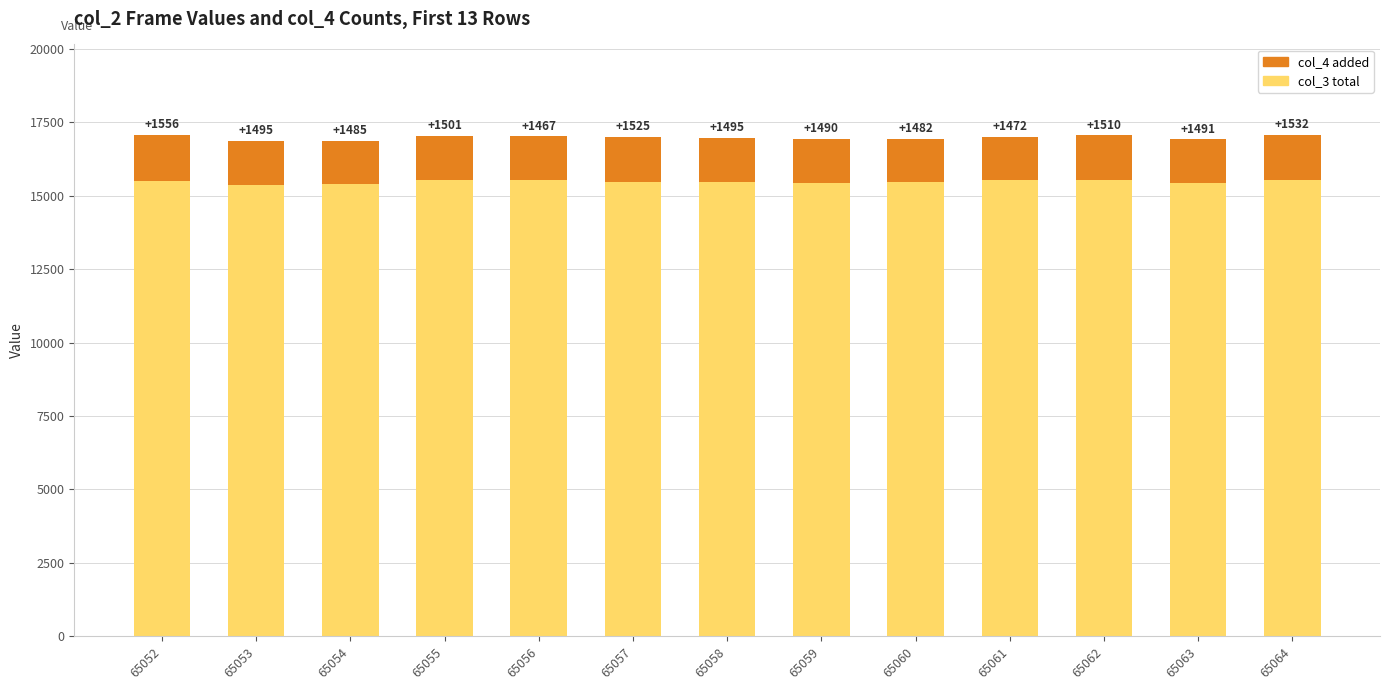

At which category is the sum across all series the highest?

65064